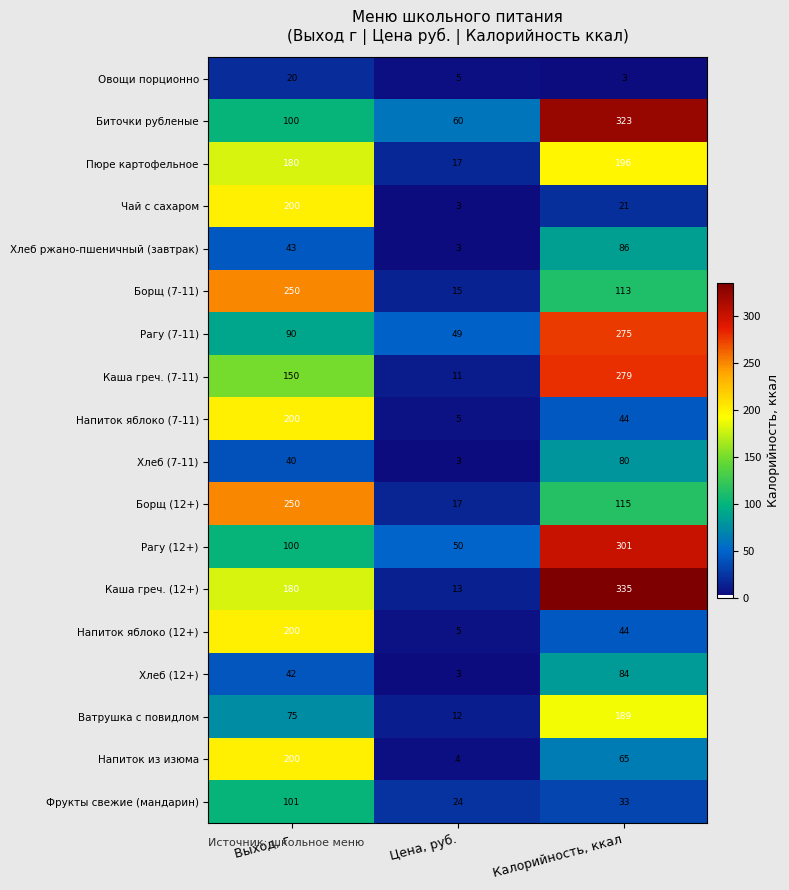

What is the difference between the Биточки рубленые values at Калорийность, ккал and Цена, руб.?

263